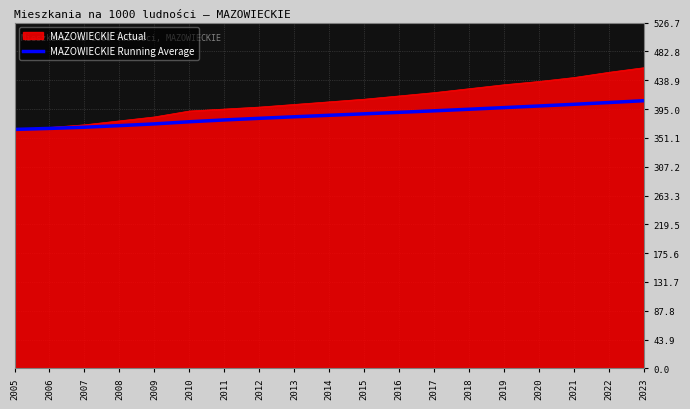

Is it true that MAZOWIECKIE Actual equals 426.0 at 2018?

True